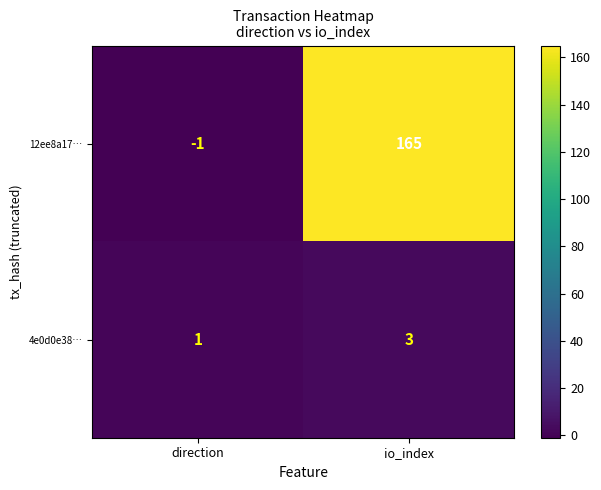

How many distinct data groups are displayed?

2